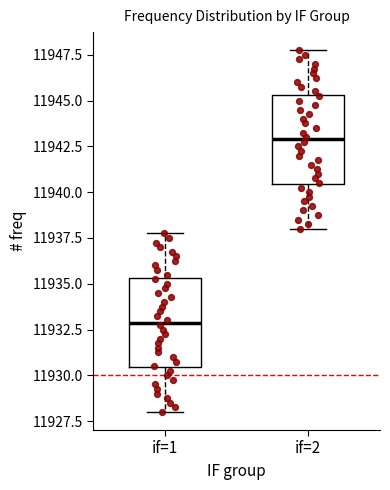

Reading left to right, read every box against the y-axis: the position of its median line, the range the box covers, and the ends of its whiskers. The values are not printed on the chart, so give them approximately, as read against the axis.

if=1: median 11933.0, box 11930.5 to 11935.5, whiskers 11928.0 to 11938.0
if=2: median 11943.0, box 11940.5 to 11945.5, whiskers 11938.0 to 11948.0